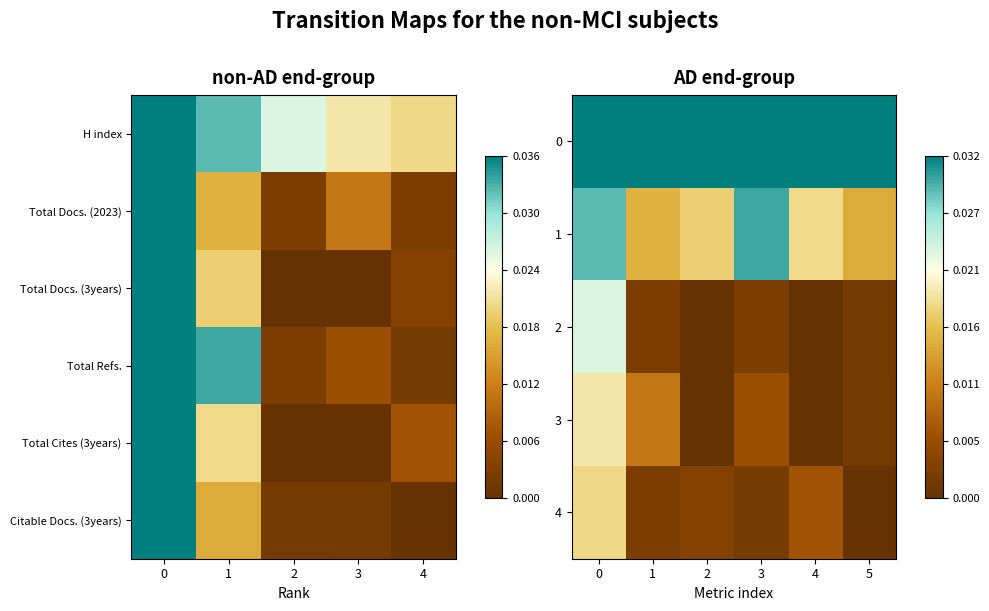

List the series in order of their peak value, highest first.

H index, Total Docs. (2023), Total Docs. (3years), Total Refs., Total Cites (3years), Citable Docs. (3years)